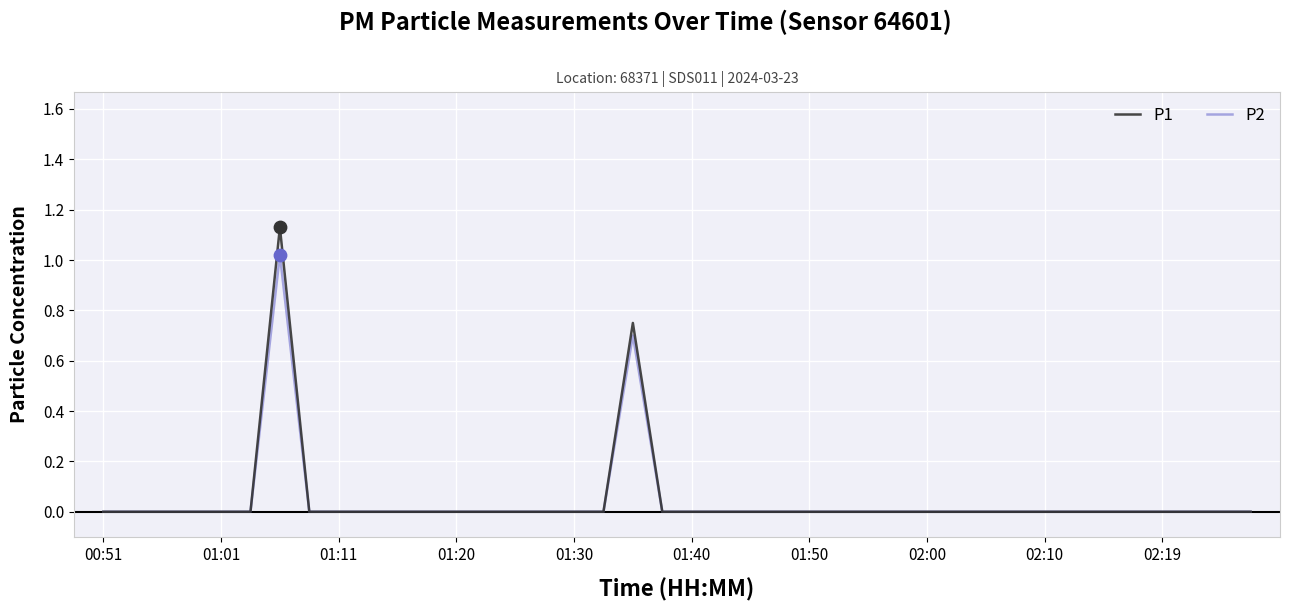

Rank the series by their maximum value, from lowest to highest.

P2, P1